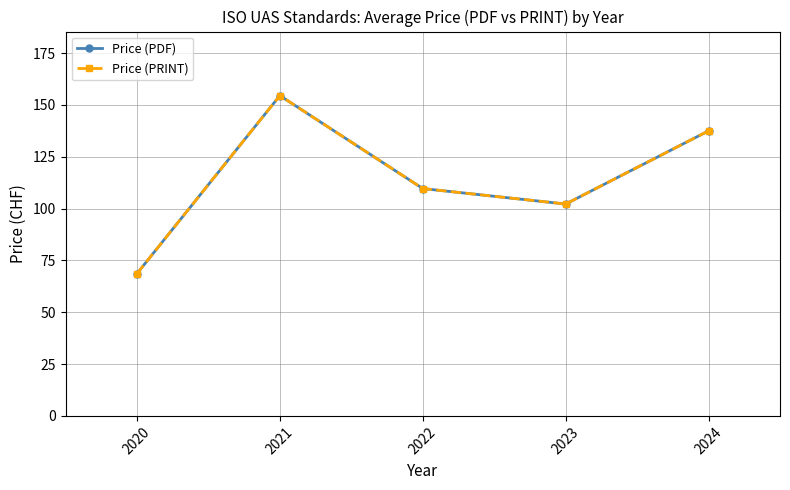

Does the chart display data point markers on the line(s)?

Yes